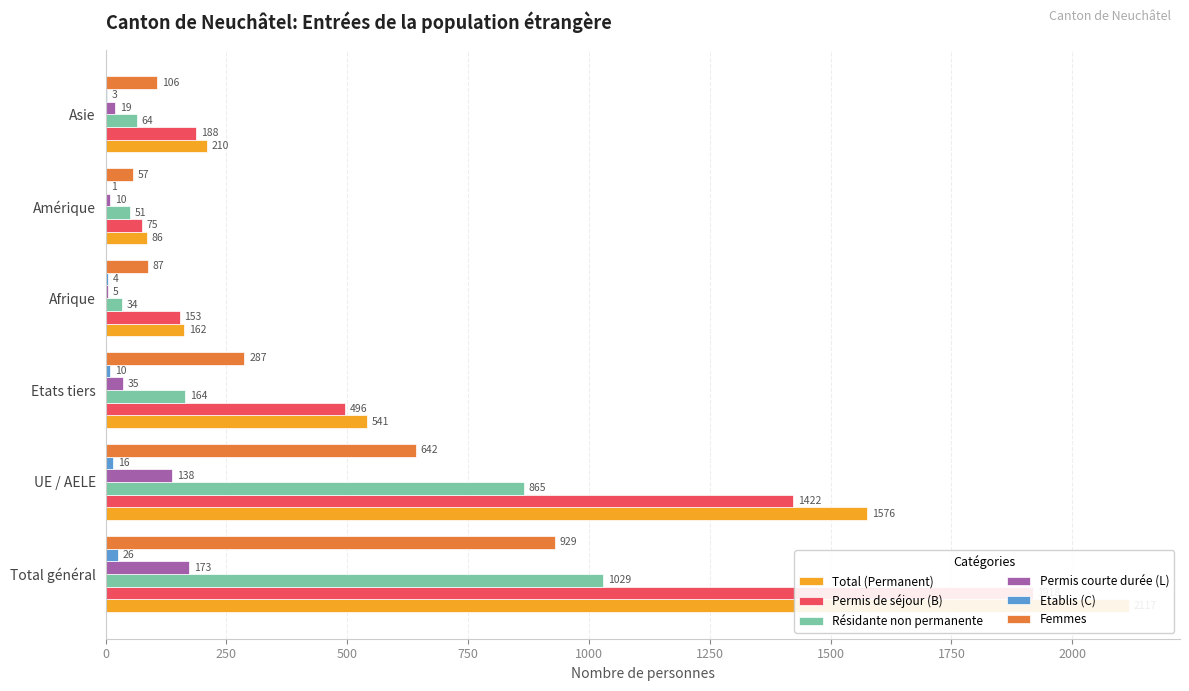

Count the number of categories in the chart.

6